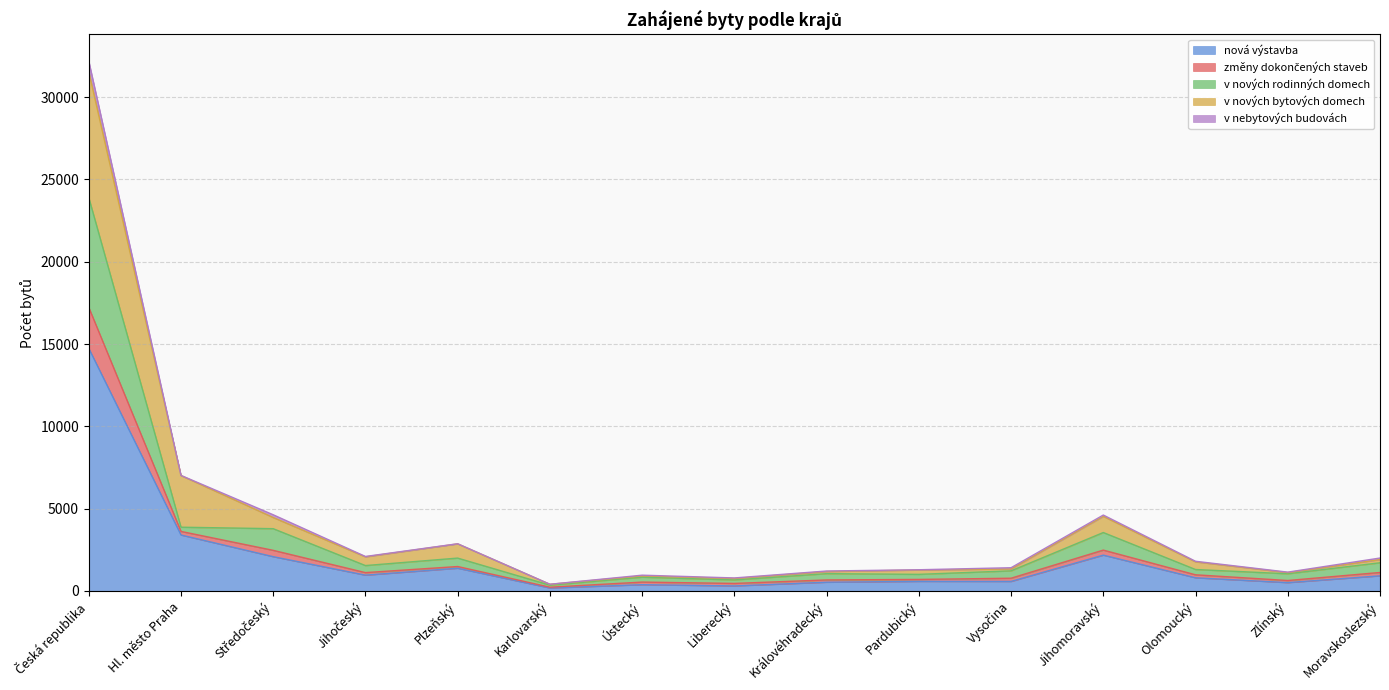

How many data points in v nových rodinných domech are above 1299?

7